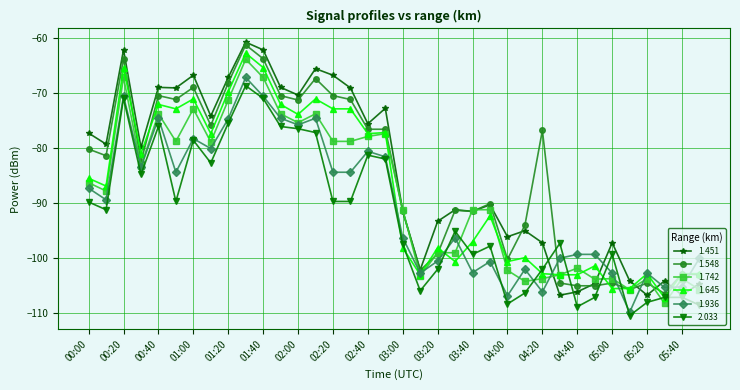

Which series ends up on top after the final intersection of 1.742 and 2.033?

1.742